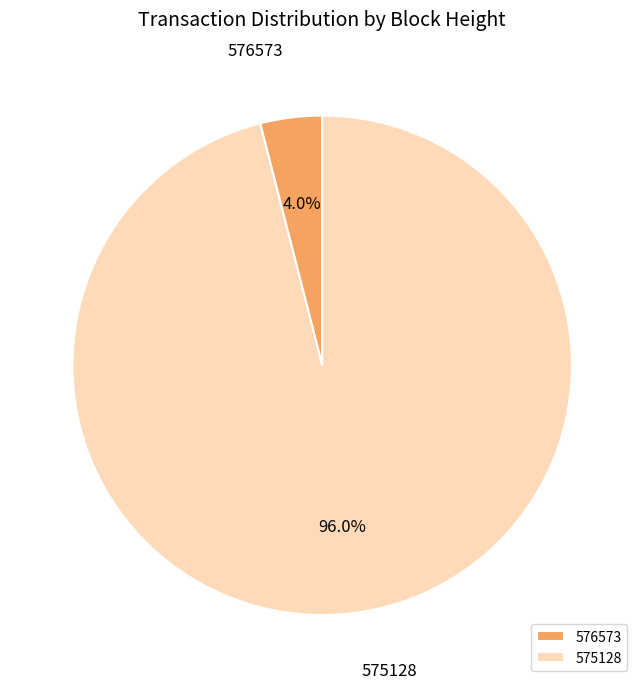

How many segments does this pie chart have?

2